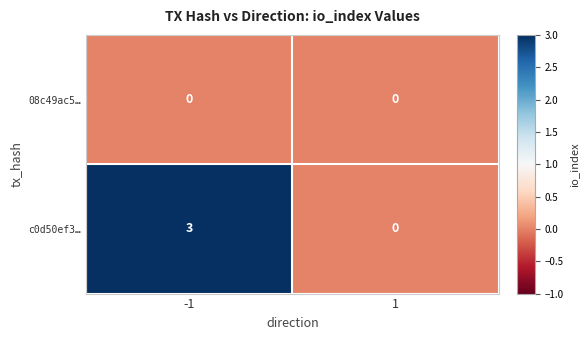

How many distinct data groups are displayed?

2